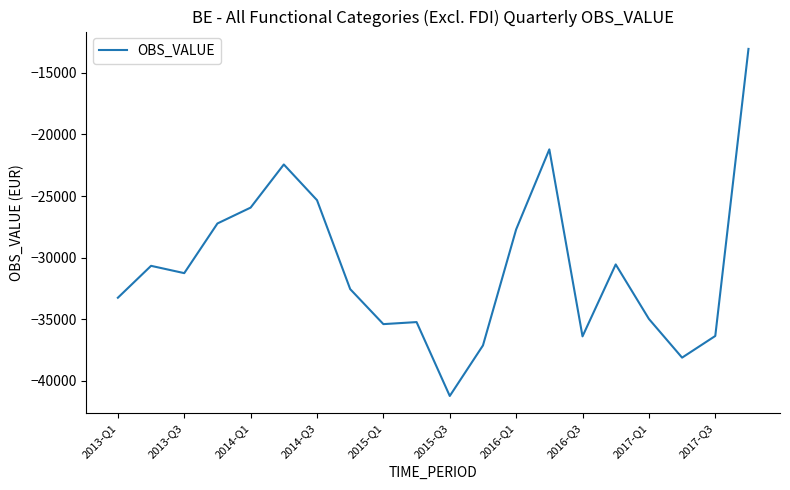

What is the difference between the maximum and minimum values?

28204